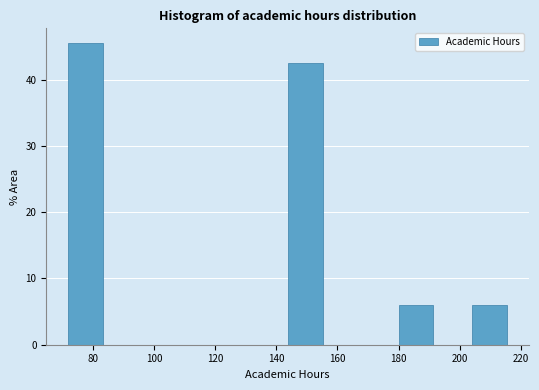

Over which range of the x-axis is the bar tallest?

72 to 84